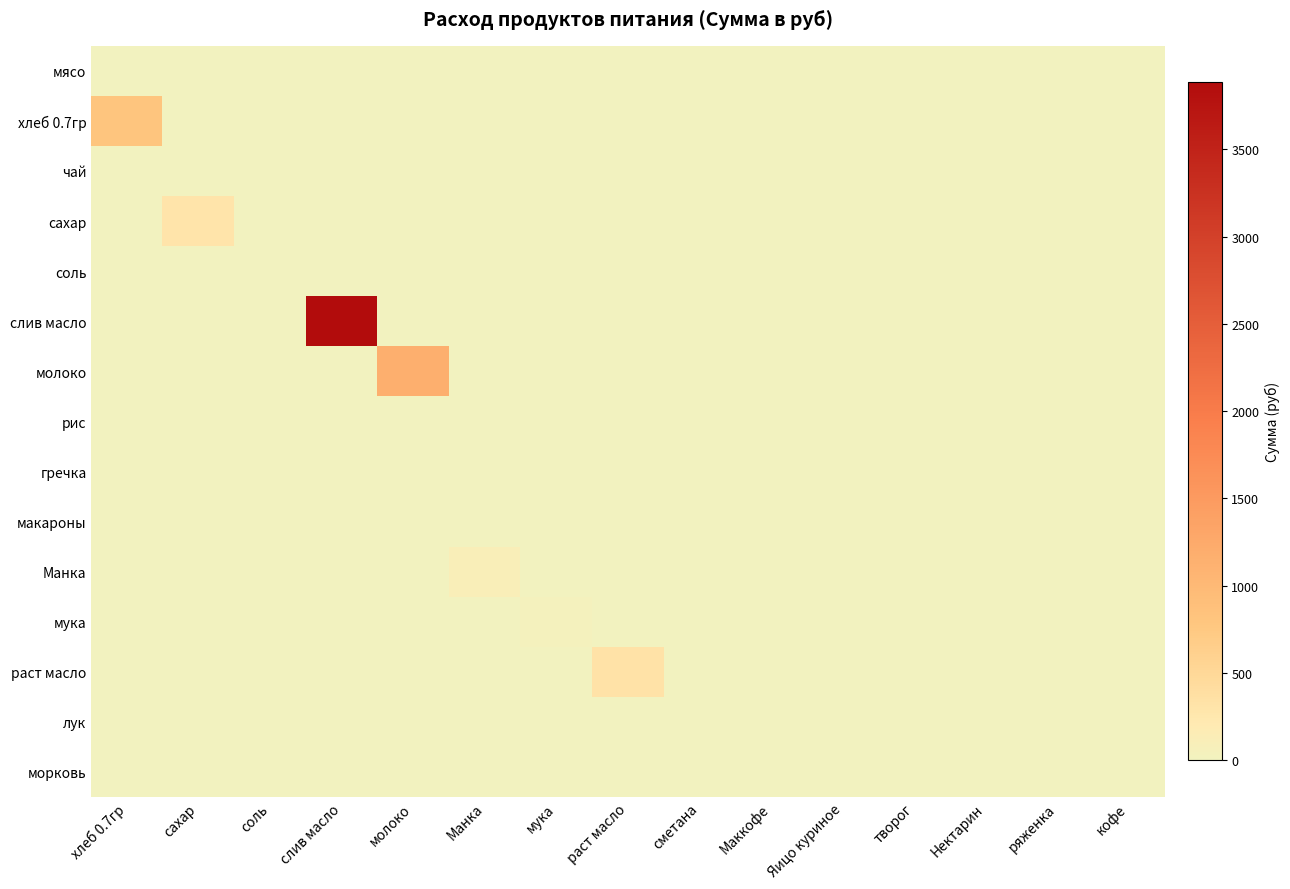

What is the maximum value shown in the chart?

3884.2